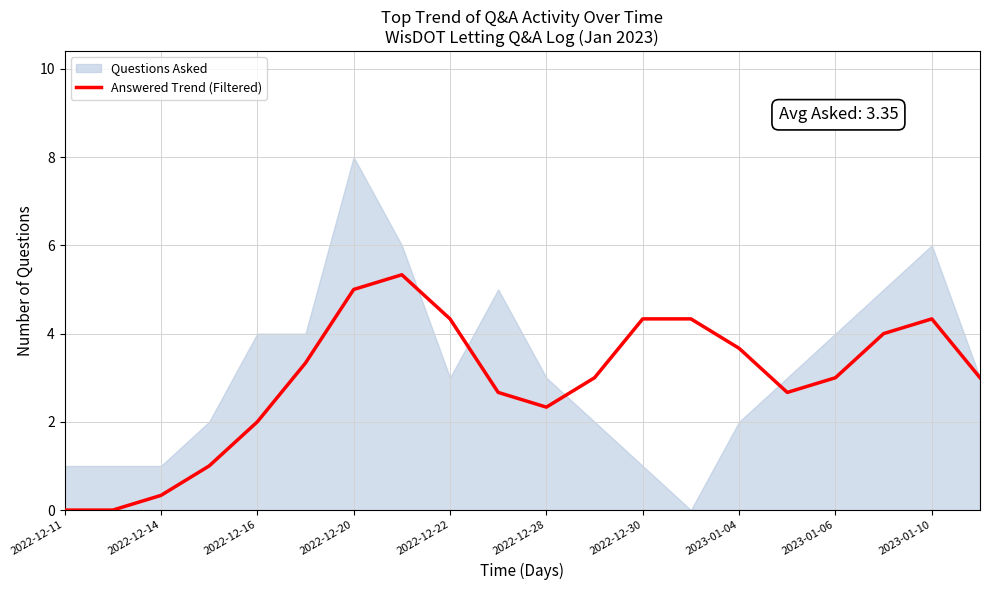

How many lines are shown in the chart?

1